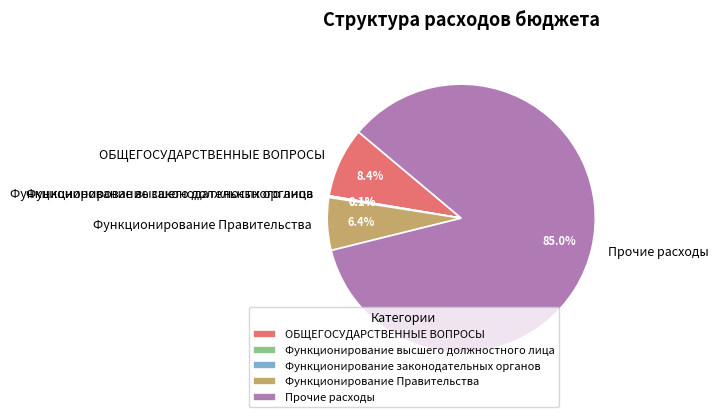

Which category accounts for the majority?

Прочие расходы